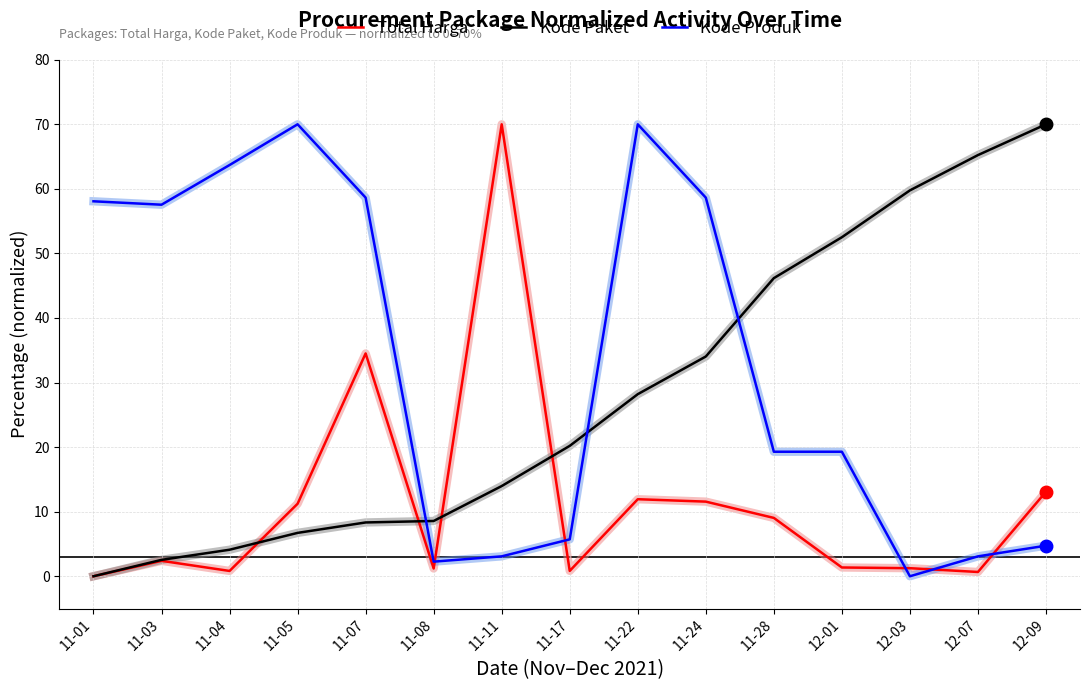

What is the average value of the Kode Produk series?

32.9